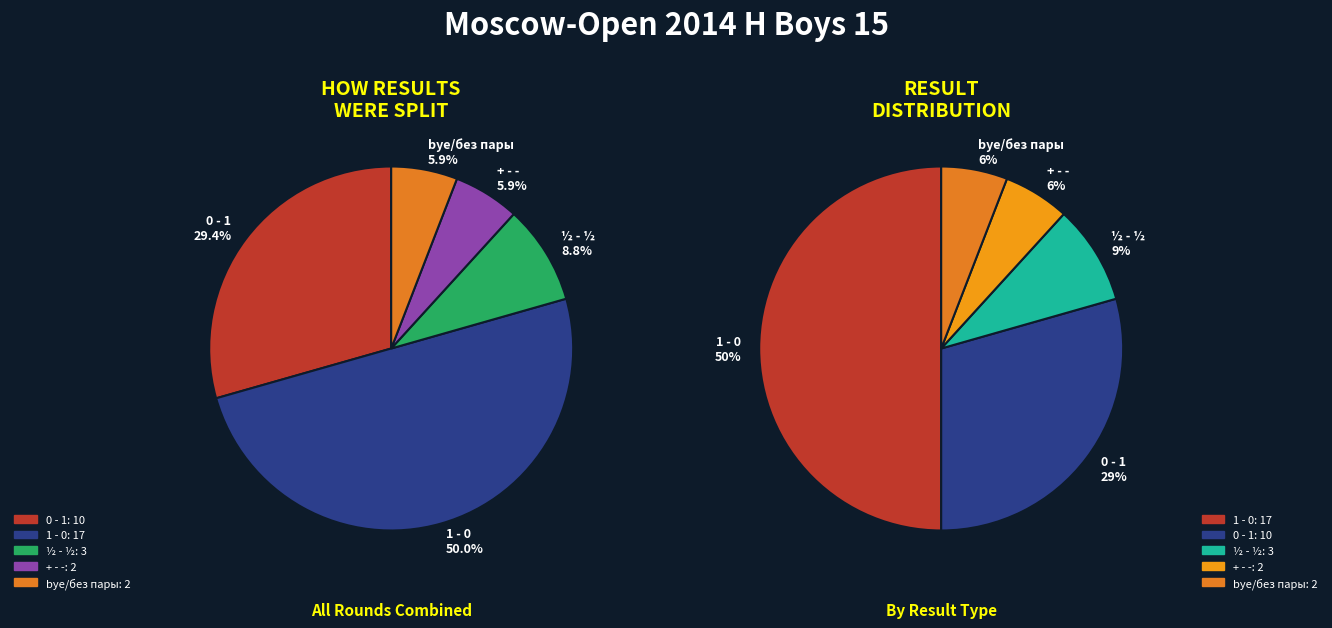

What is the change in value from ½ - ½ to + - -?

-1